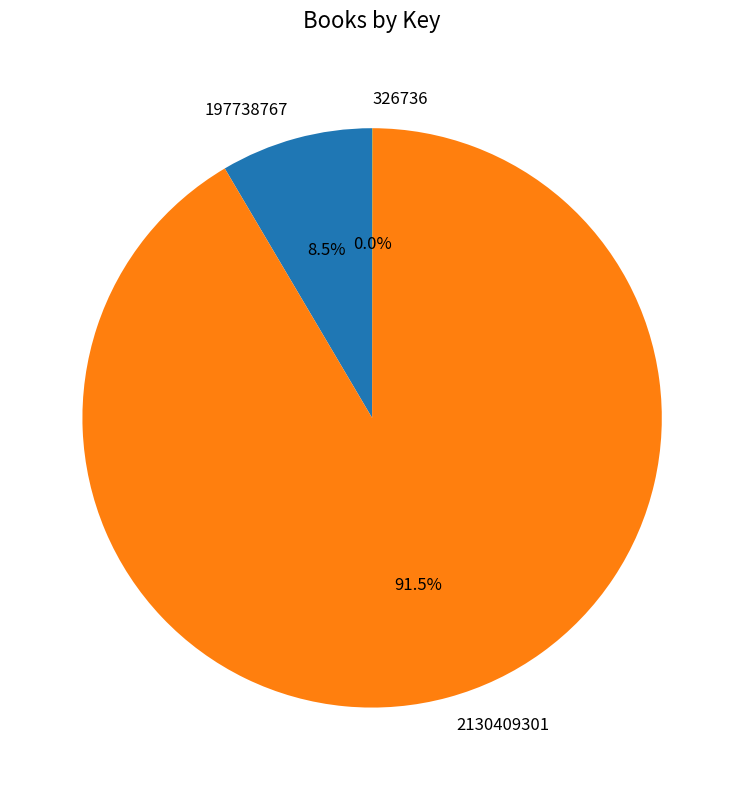

What portion of the pie excludes 2130409301?

8.5%